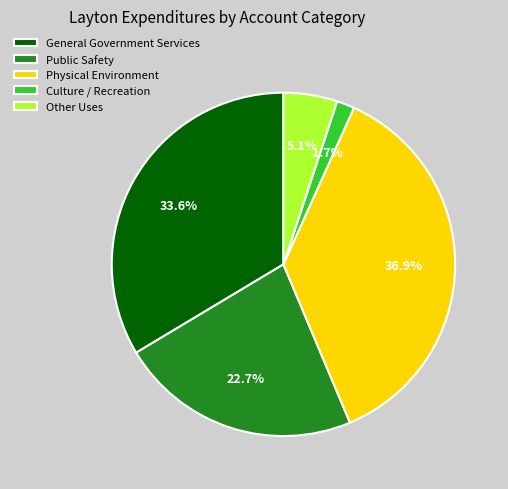

How much of the chart is everything except Physical Environment?

63.1%